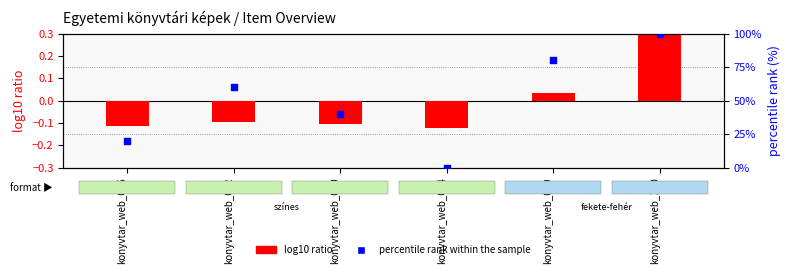

Which series reaches the maximum Y coordinate?

percentile rank within the sample